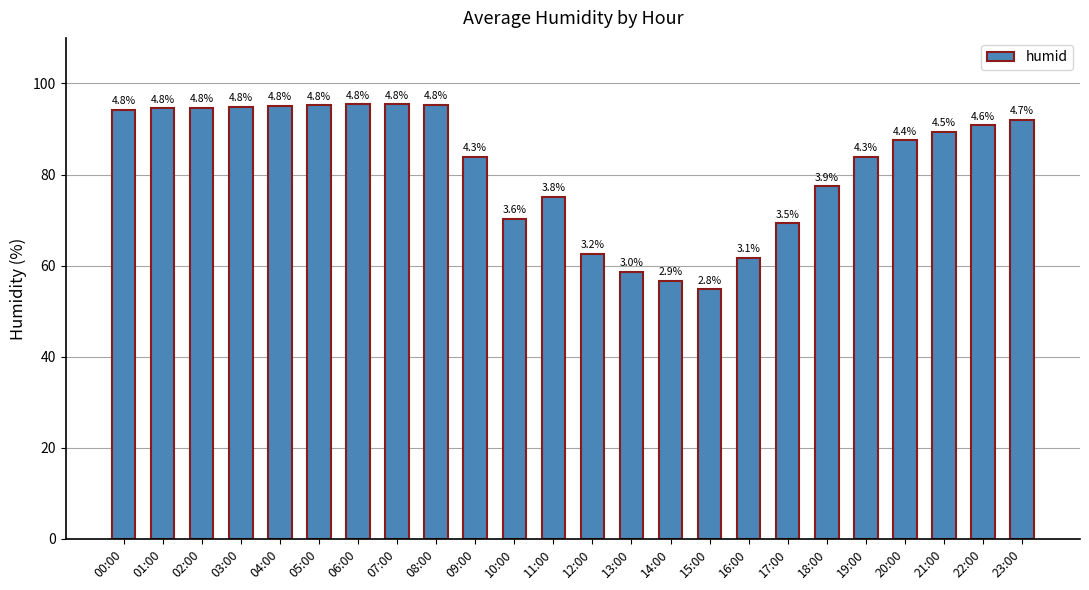

Does the chart contain any negative values?

No